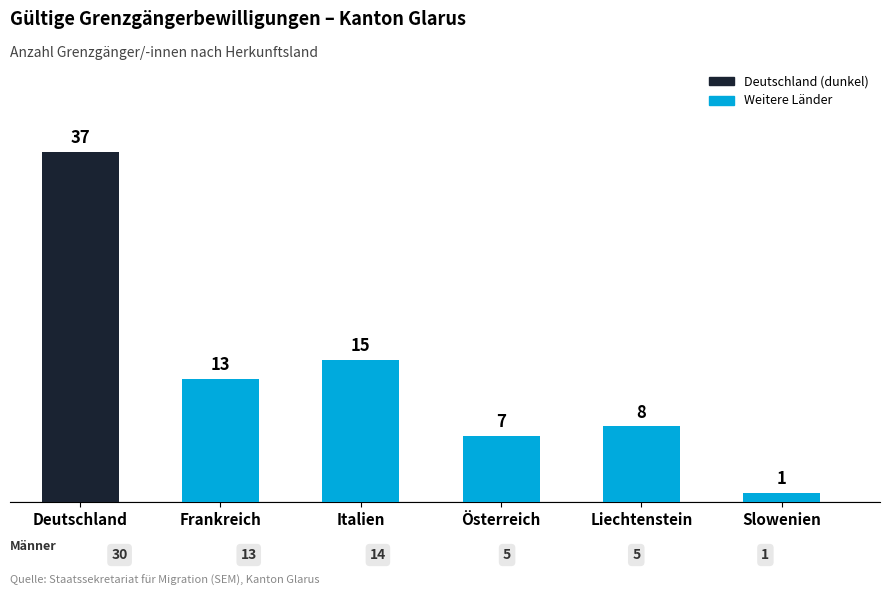

What is the sum of all values?

81